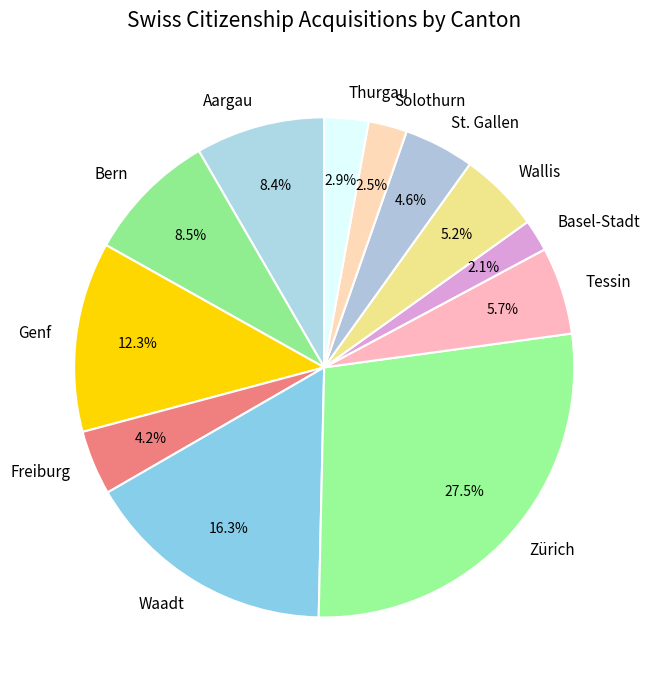

True or false: Zürich accounts for 37% of the total.

False